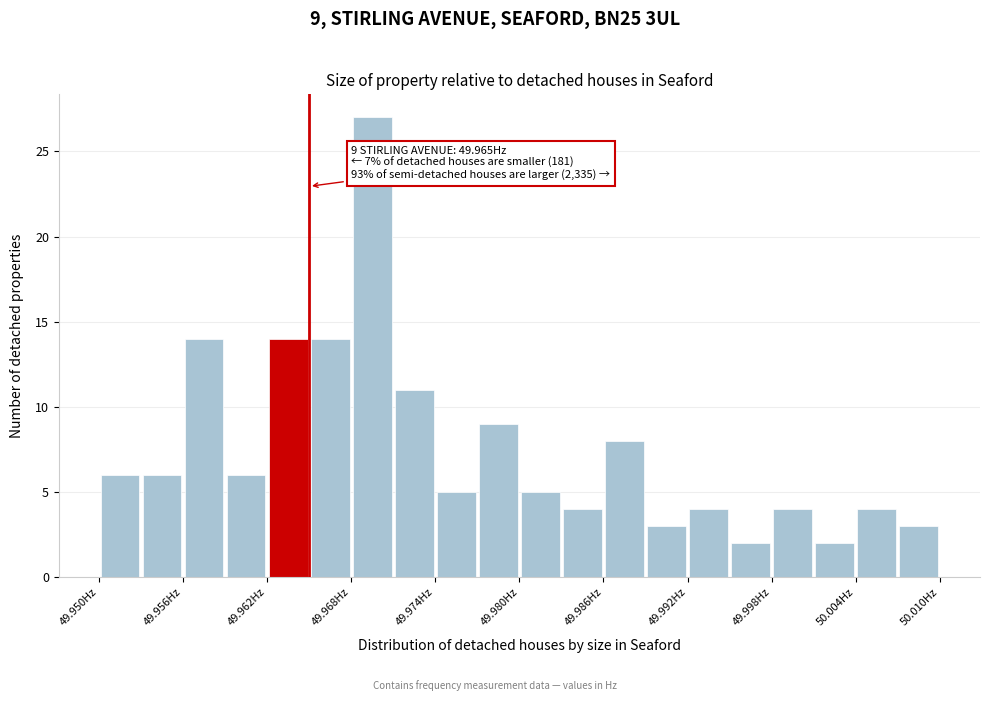

Read against the x-axis, roughly where is the centre of the tallest bar?

49.970